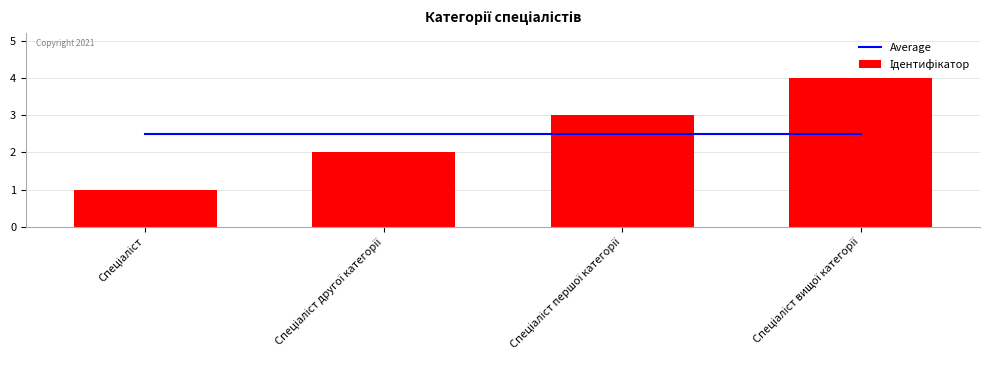

Between Спеціаліст and Спеціаліст вищої категорії, which is larger?

Спеціаліст